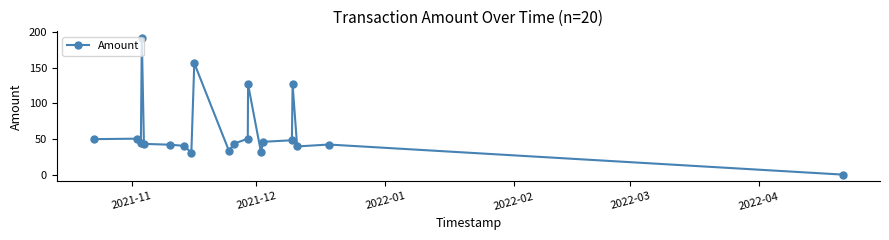

What is the greatest value displayed?

191.3